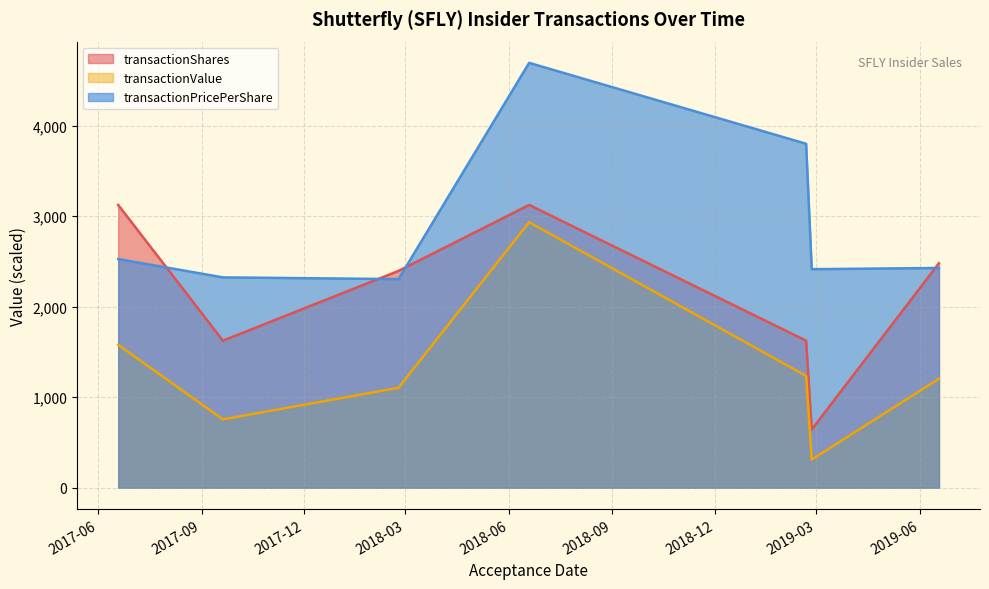

Where is transactionPricePerShare nearest to the value 3500?

2019-02-20